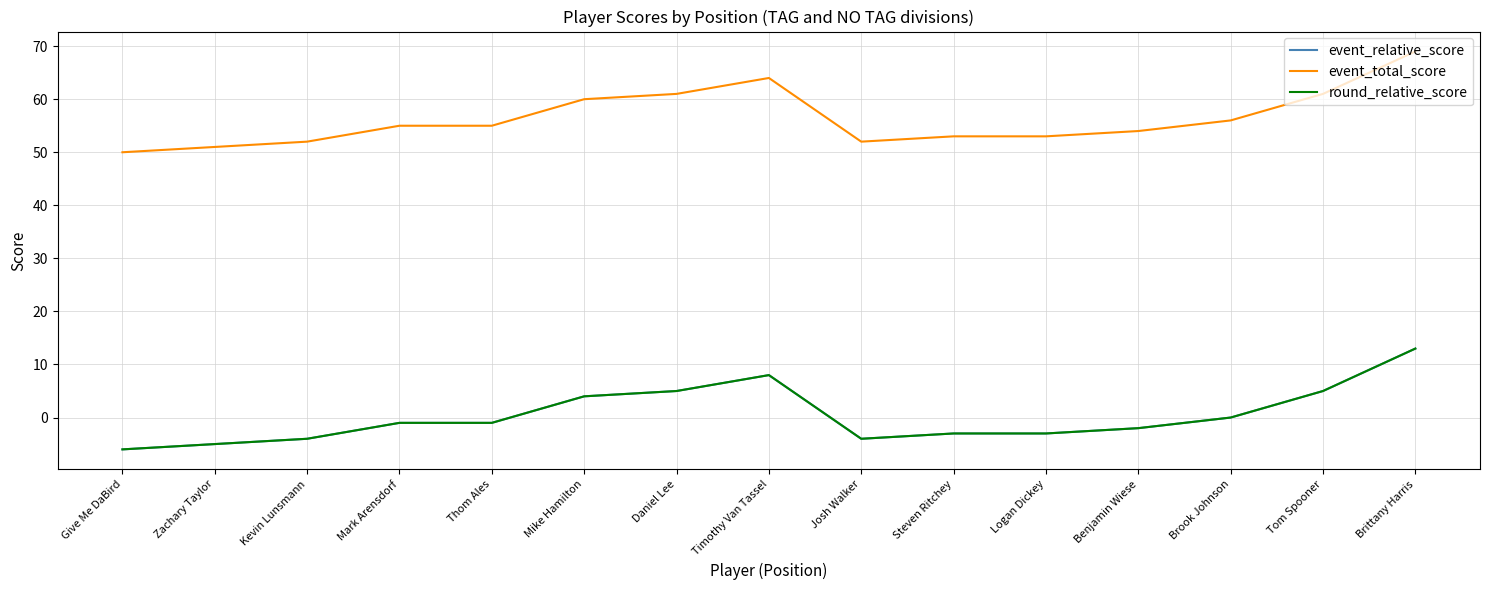

Read the event_total_score value at Brittany Harris, to the nearest 5.

70